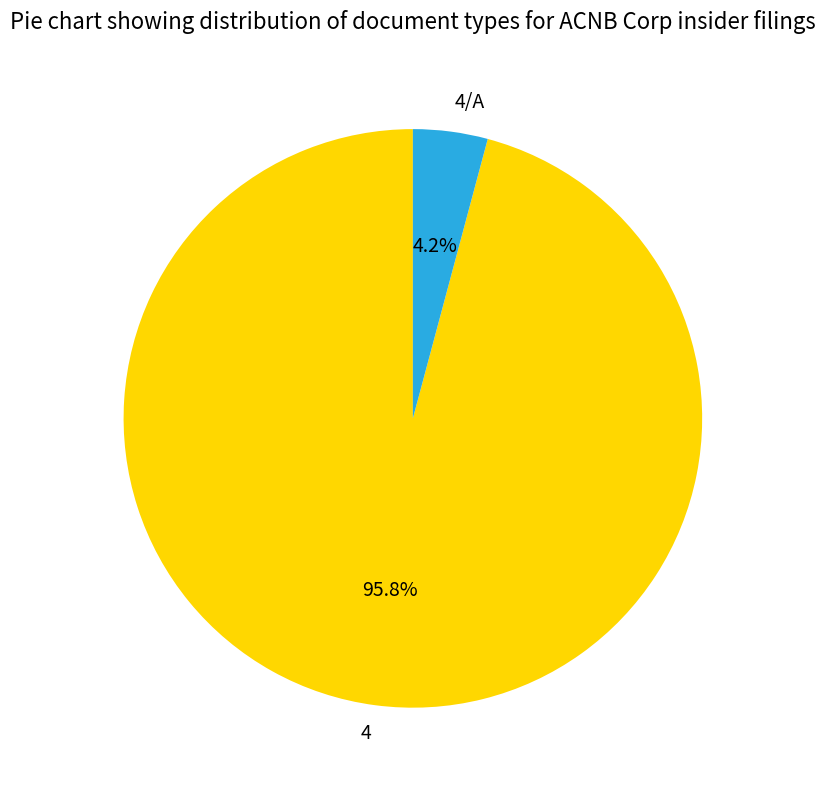

To the nearest percent, what percentage of the pie is 4/A?

4%